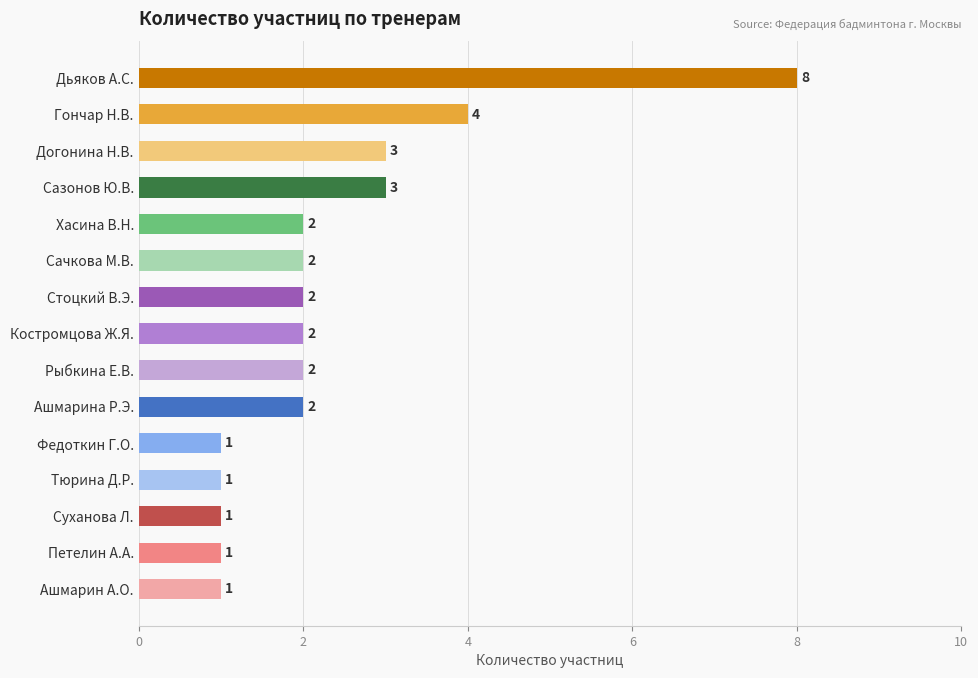

What is the difference between the maximum and minimum values?

7